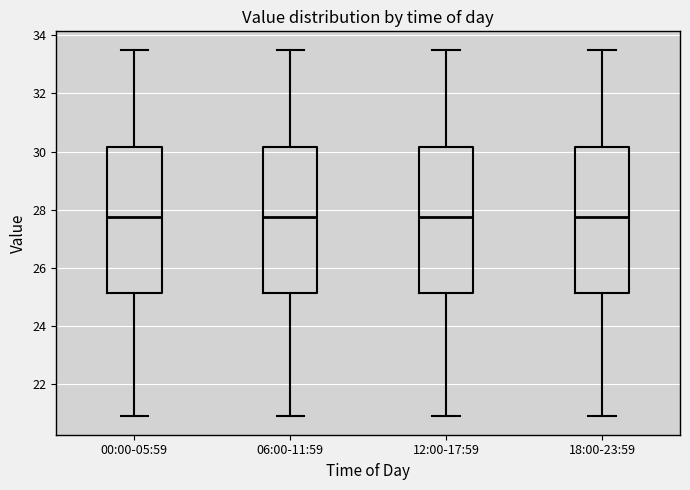

Reading left to right, read every box against the y-axis: the position of its median line, the range the box covers, and the ends of its whiskers. The values are not printed on the chart, so give them approximately, as read against the axis.

00:00-05:59: median 27.8, box 25.2 to 30.2, whiskers 21.0 to 33.6
06:00-11:59: median 27.8, box 25.2 to 30.2, whiskers 21.0 to 33.6
12:00-17:59: median 27.8, box 25.2 to 30.2, whiskers 21.0 to 33.6
18:00-23:59: median 27.8, box 25.2 to 30.2, whiskers 21.0 to 33.6